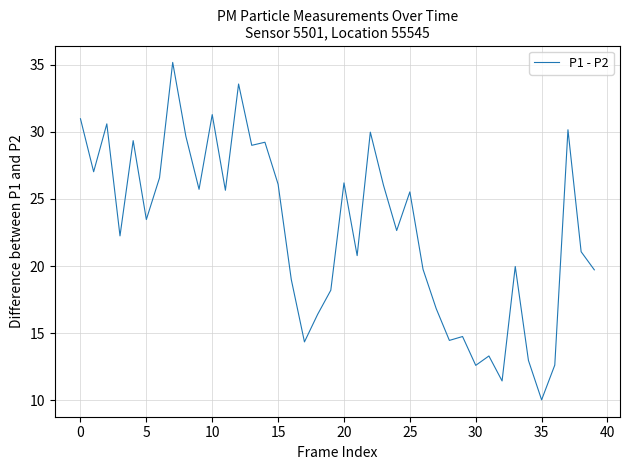

What is the greatest value displayed?

35.2